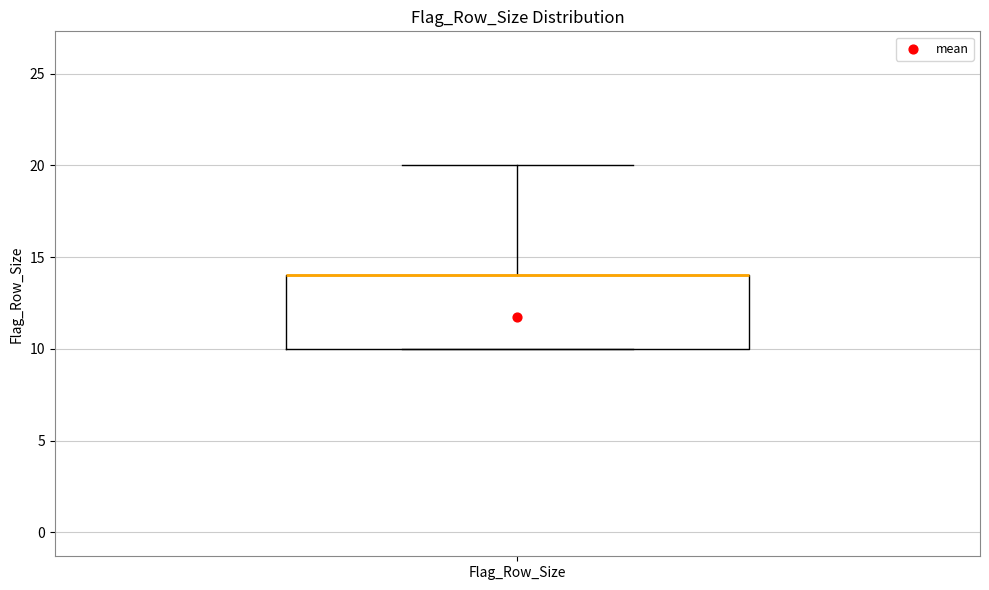

Transcribe this box plot: give where the median line is, the range the box spans, and where the two whiskers end, as read against the y-axis. The values are not printed on the chart, so give them approximately, as read against the axis.

median 14 (drawn on the box's upper edge), box 10 to 14, whiskers 10 to 20